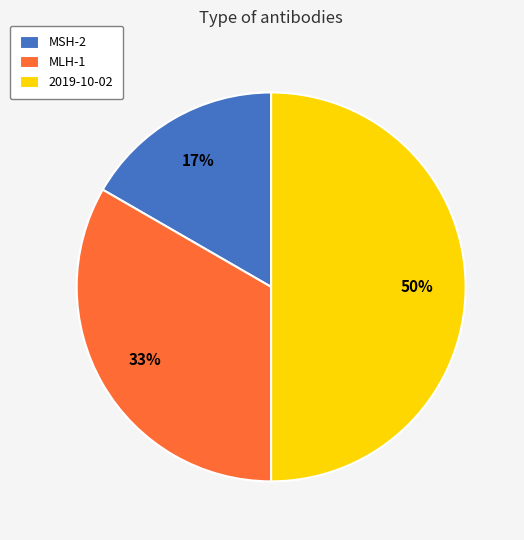

Between 2019-10-02 and MLH-1, which is larger?

2019-10-02